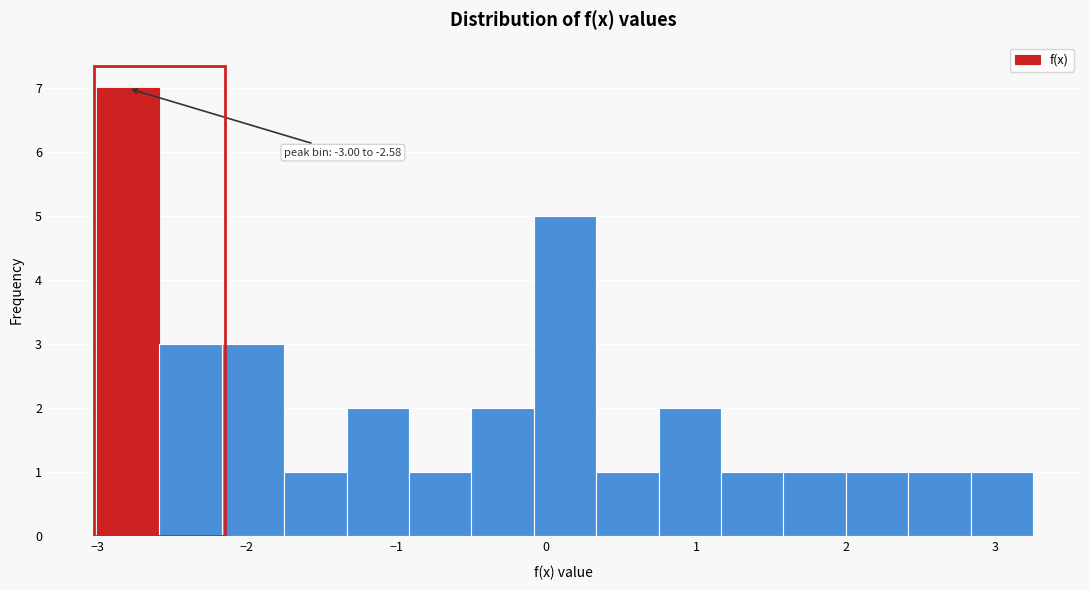

Which range on the x-axis has the tallest bar?

-3.0 to -2.6